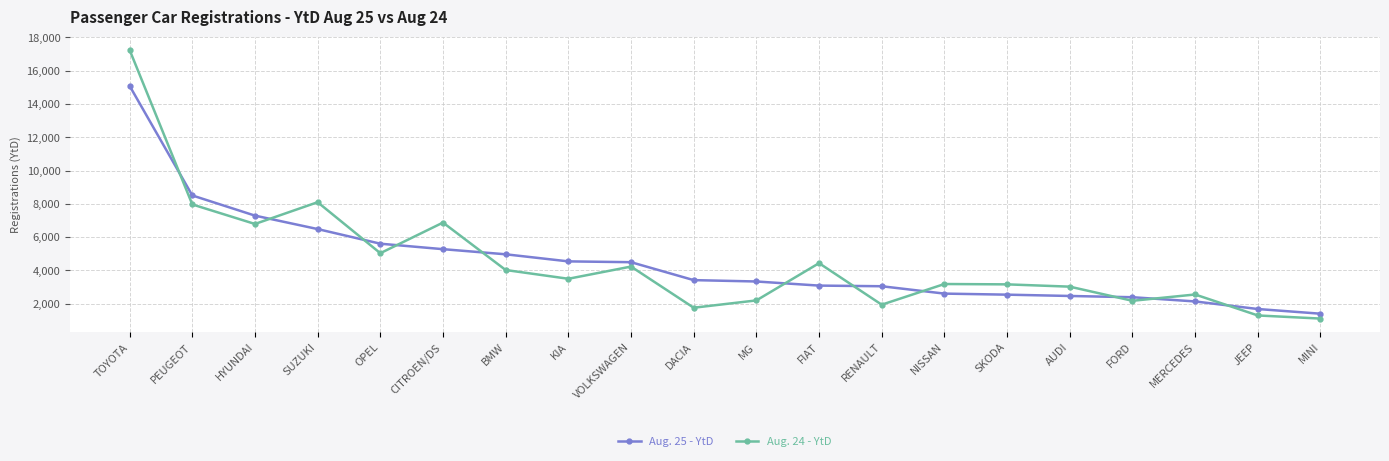

At which label does Aug. 25 - YtD reach its minimum?

MINI